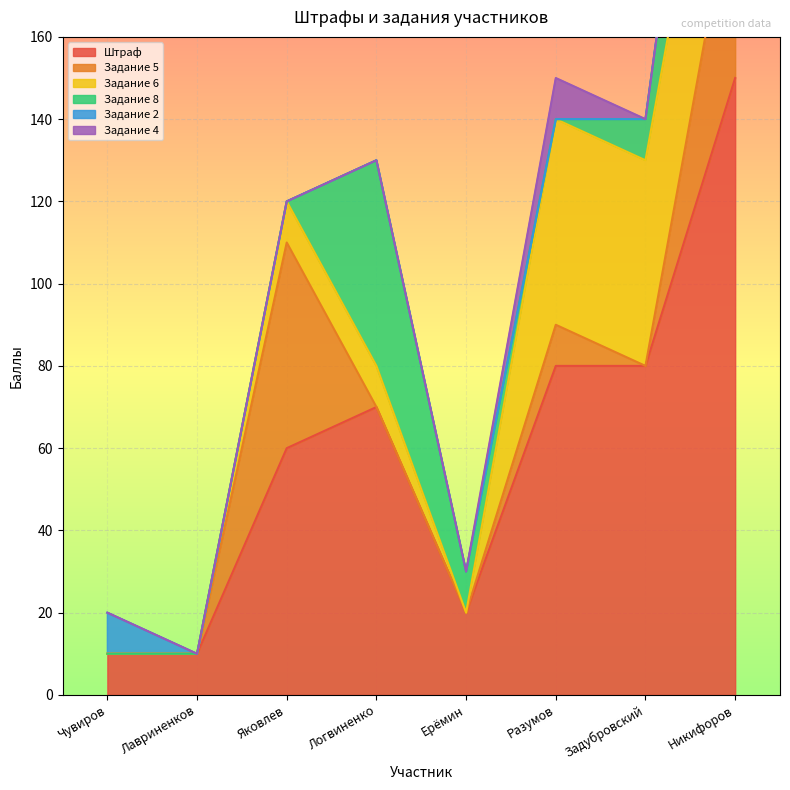

What is the total value across all series at Чувиров?

20